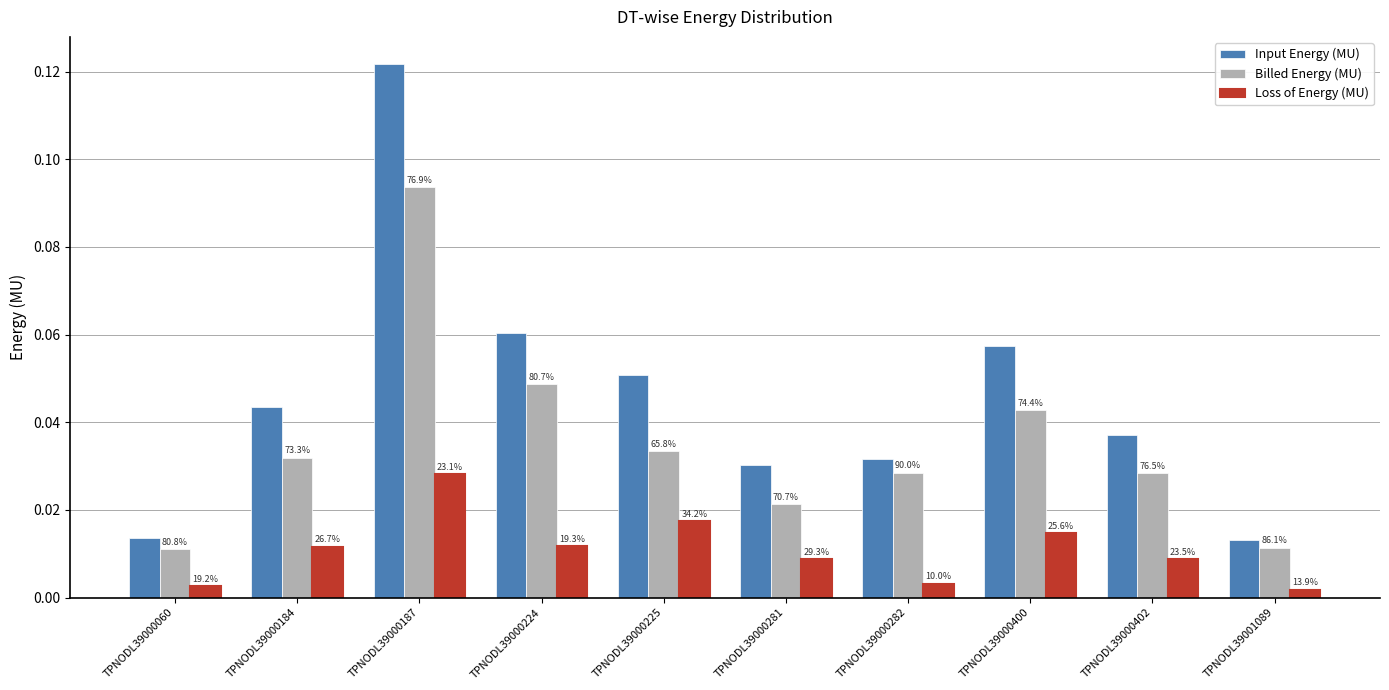

Reading left to right, what are all the values shown in this chart?

Input Energy (MU): TPNODL39000060=0.0	TPNODL39000184=0.0	TPNODL39000187=0.1	TPNODL39000224=0.1	TPNODL39000225=0.1	TPNODL39000281=0.0	TPNODL39000282=0.0	TPNODL39000400=0.1	TPNODL39000402=0.0	TPNODL39001089=0.0
Billed Energy (MU): TPNODL39000060=0.0	TPNODL39000184=0.0	TPNODL39000187=0.1	TPNODL39000224=0.0	TPNODL39000225=0.0	TPNODL39000281=0.0	TPNODL39000282=0.0	TPNODL39000400=0.0	TPNODL39000402=0.0	TPNODL39001089=0.0
Loss of Energy (MU): TPNODL39000060=0.0	TPNODL39000184=0.0	TPNODL39000187=0.0	TPNODL39000224=0.0	TPNODL39000225=0.0	TPNODL39000281=0.0	TPNODL39000282=0.0	TPNODL39000400=0.0	TPNODL39000402=0.0	TPNODL39001089=0.0